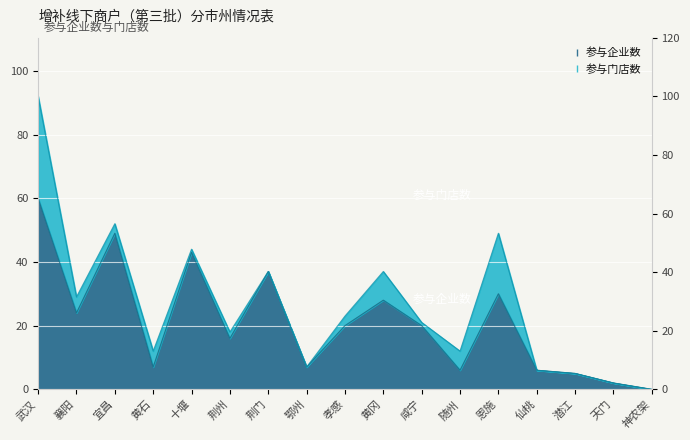

What is the sum of the 参与企业数 values at 十堰 and 荆门?

80